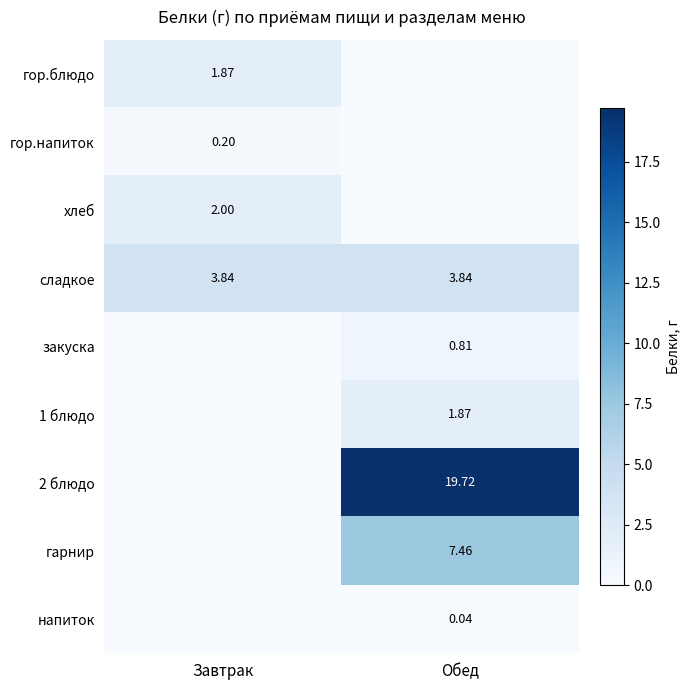

What is the sum of the закуска values at Обед and Завтрак?

0.8